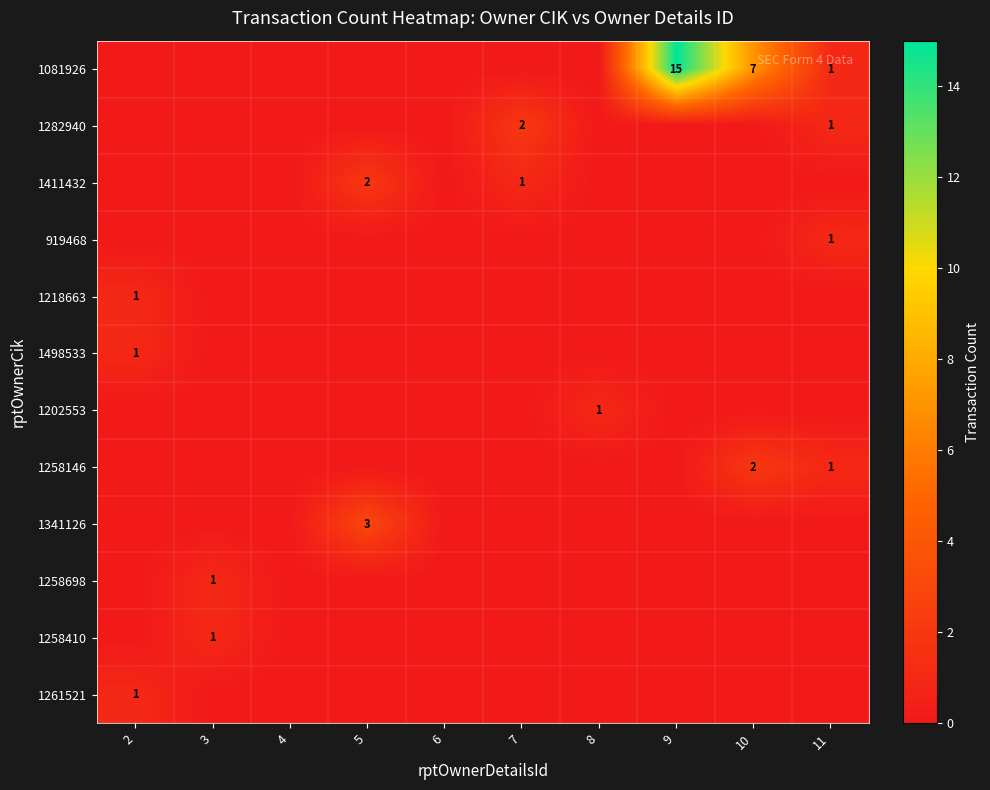

The value of 1282940 at 11 is 1. True or false?

True